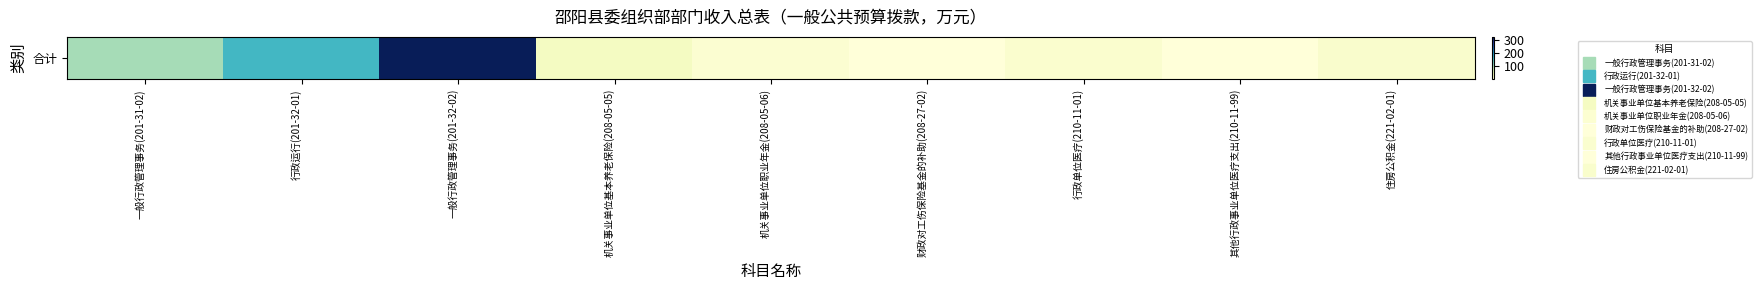

Reading right to left, list all the values displayed in this chart.

住房公积金(221-02-01)=14.4	其他行政事业单位医疗支出(210-11-99)=0.8	行政单位医疗(210-11-01)=11.9	财政对工伤保险基金的补助(208-27-02)=1.2	机关事业单位职业年金(208-05-06)=9.6	机关事业单位基本养老保险(208-05-05)=24.0	一般行政管理事务(201-32-02)=323.0	行政运行(201-32-01)=159.9	一般行政管理事务(201-31-02)=99.0